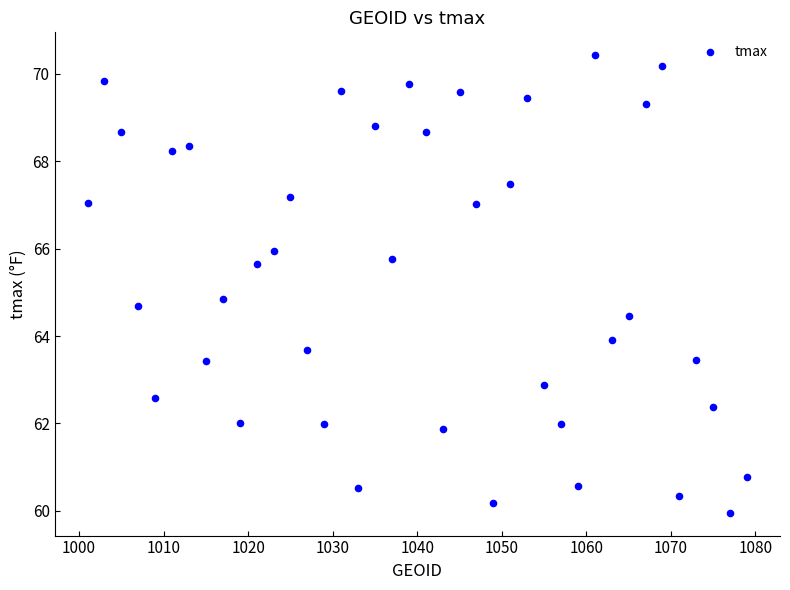

What is the range of X values (max minus min)?

78.0